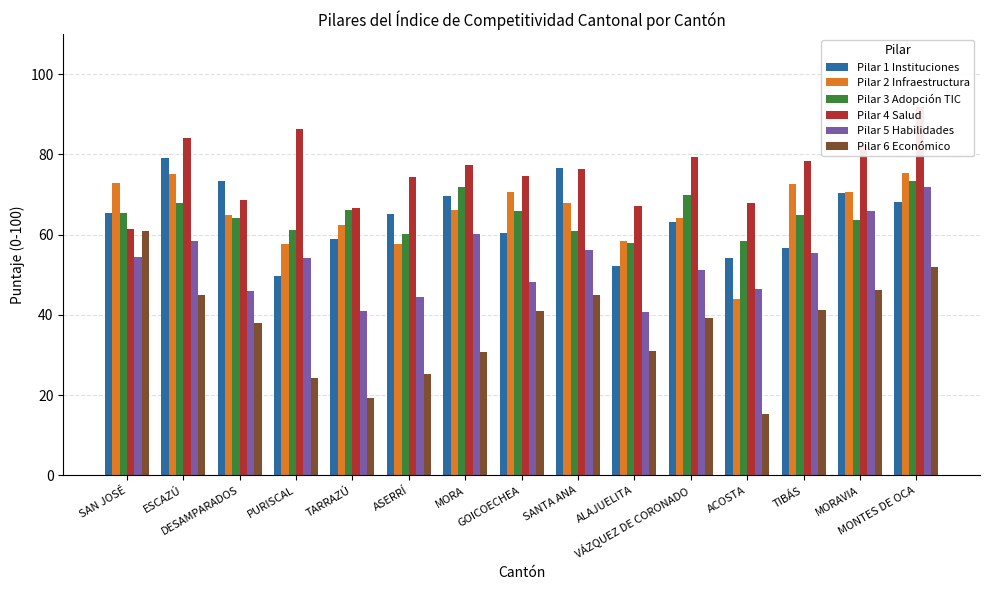

Where is Pilar 3 Adopción TIC nearest to the value 65?

TIBÁS